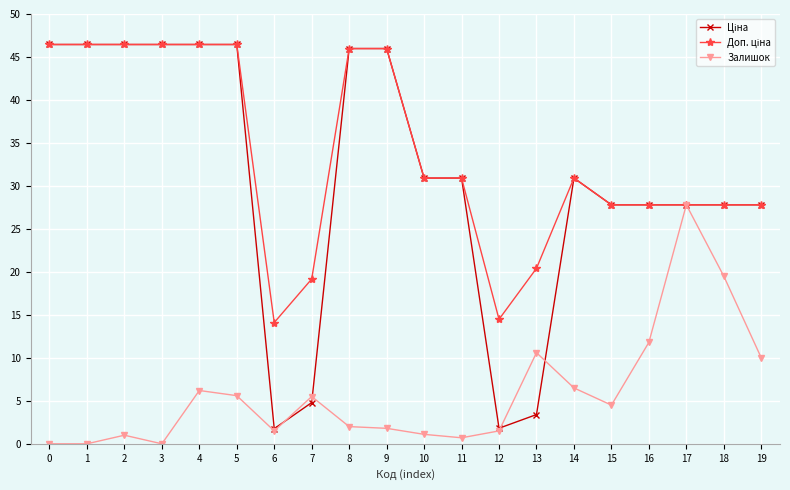

What is the spread (max minus min) of values at 15?

23.3